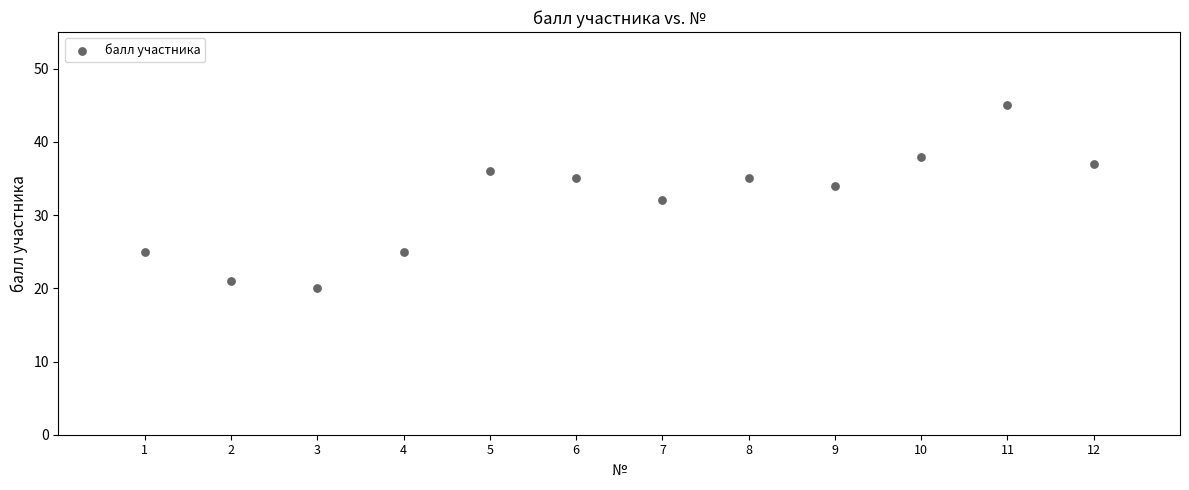

What is the average X value?

6